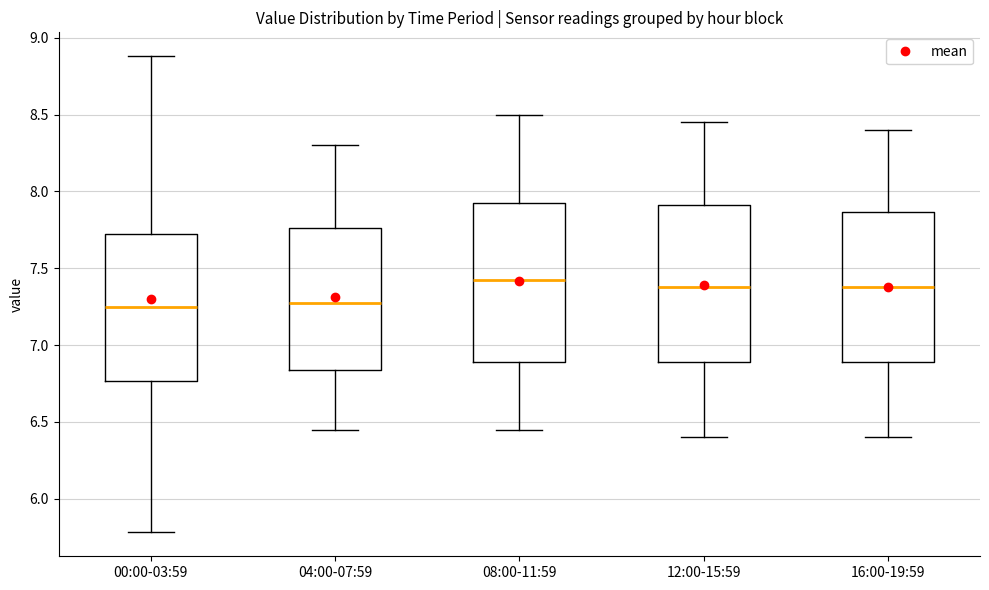

Reading left to right, read every box against the y-axis: the position of its median line, the range the box covers, and the ends of its whiskers. The values are not printed on the chart, so give them approximately, as read against the axis.

00:00-03:59: median 7.25, box 6.75 to 7.70, whiskers 5.80 to 8.90
04:00-07:59: median 7.30, box 6.85 to 7.75, whiskers 6.45 to 8.30
08:00-11:59: median 7.45, box 6.90 to 7.95, whiskers 6.45 to 8.50
12:00-15:59: median 7.40, box 6.90 to 7.90, whiskers 6.40 to 8.45
16:00-19:59: median 7.40, box 6.90 to 7.85, whiskers 6.40 to 8.40